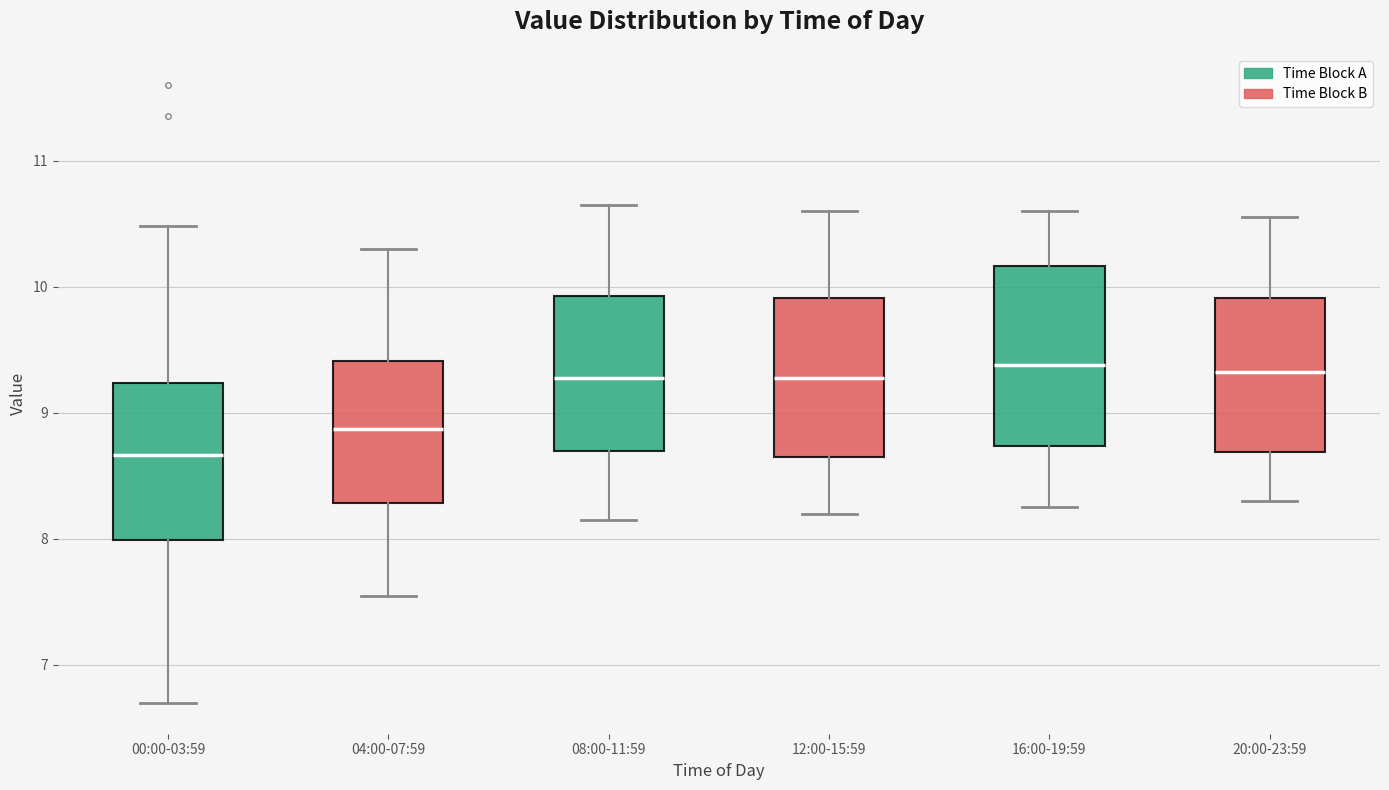

Where does the upper whisker of the box for 20:00-23:59 end on the y-axis? The values are not printed on the chart, so give them approximately, as read against the axis.

10.6